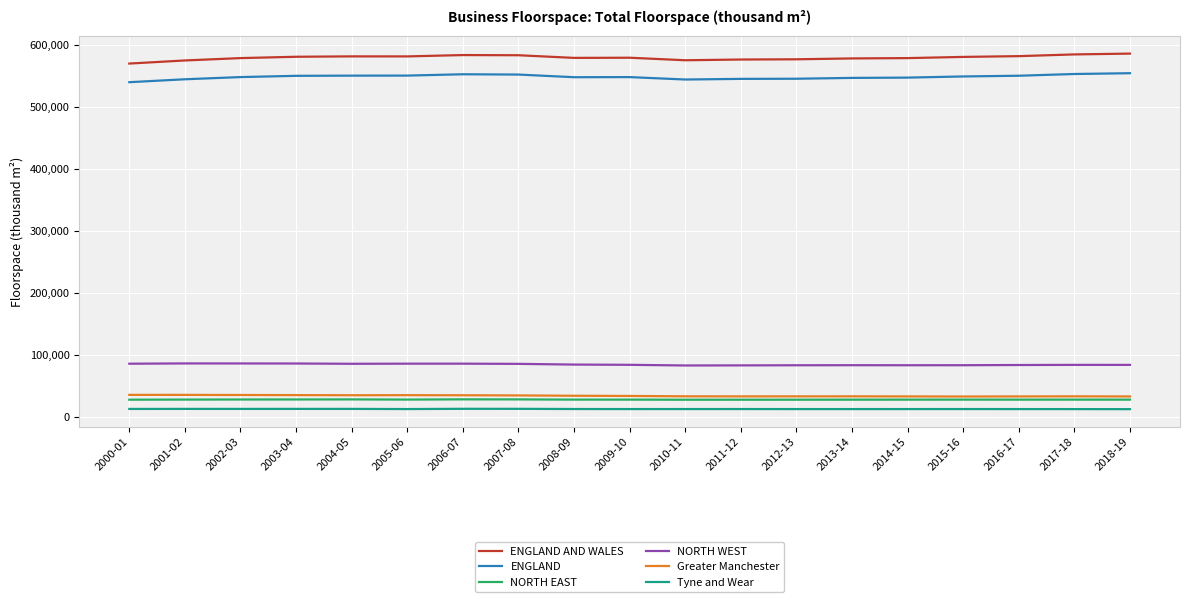

What is the spread (max minus min) of values at 2009-10?

567675